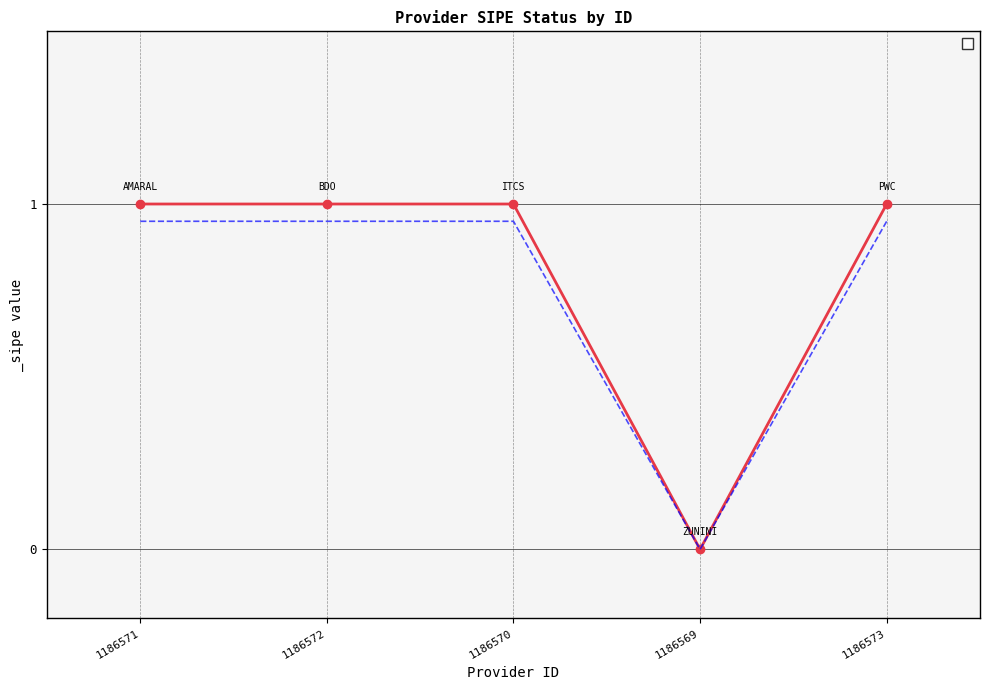

Which category has the highest value across all series?

1186571